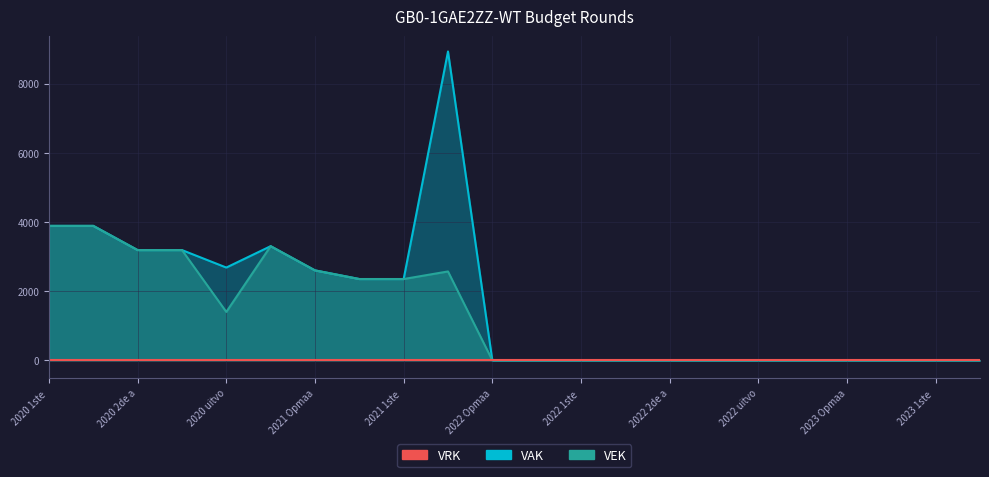

What is the label of the 21st point from the right?

2020 1ste aanpassing - goedgekeurd